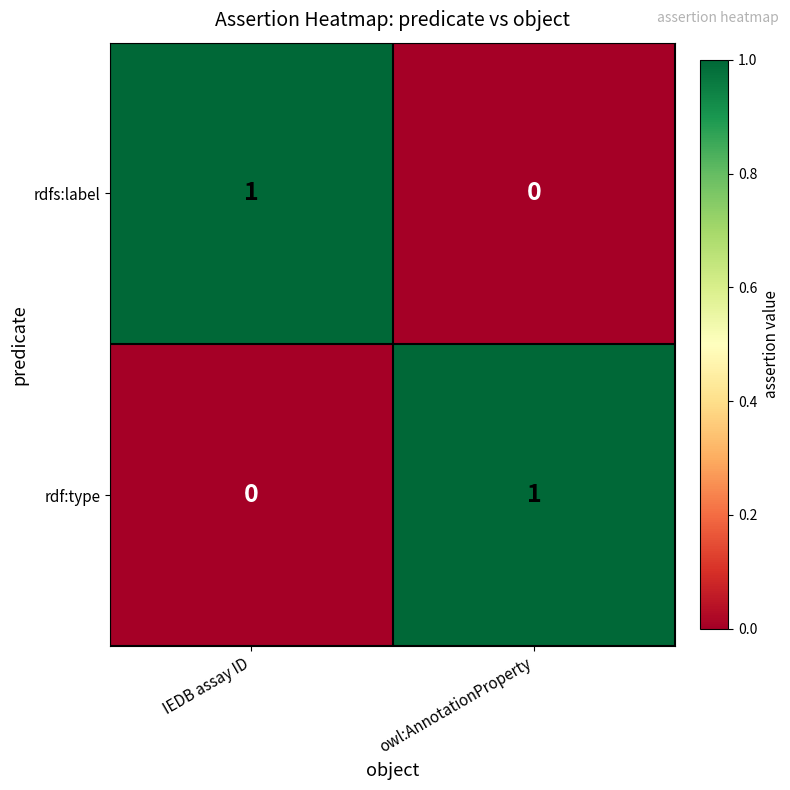

The rdfs:label series shows 2 at IEDB assay ID. True or false?

False